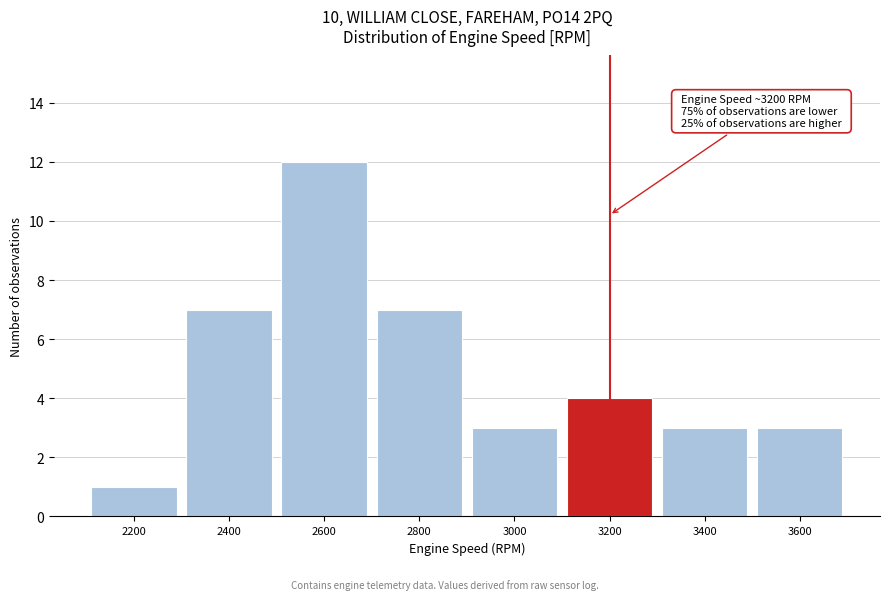

Reading right to left, what are all the values shown in this chart?

3600=3	3400=3	3200=4	3000=3	2800=7	2600=12	2400=7	2200=1